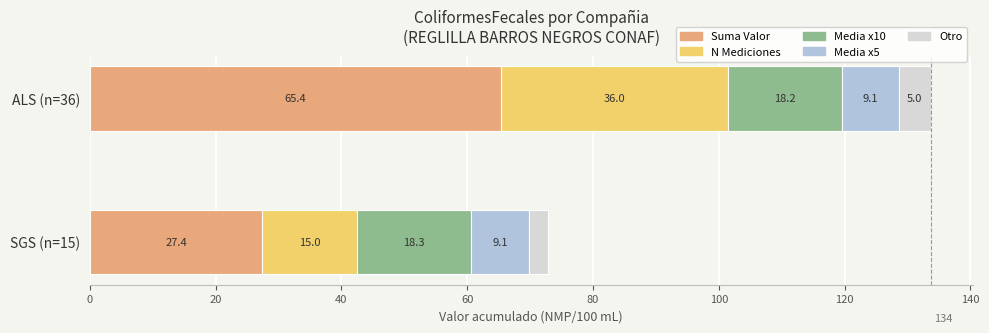

What is the minimum value for Suma Valor?

27.4